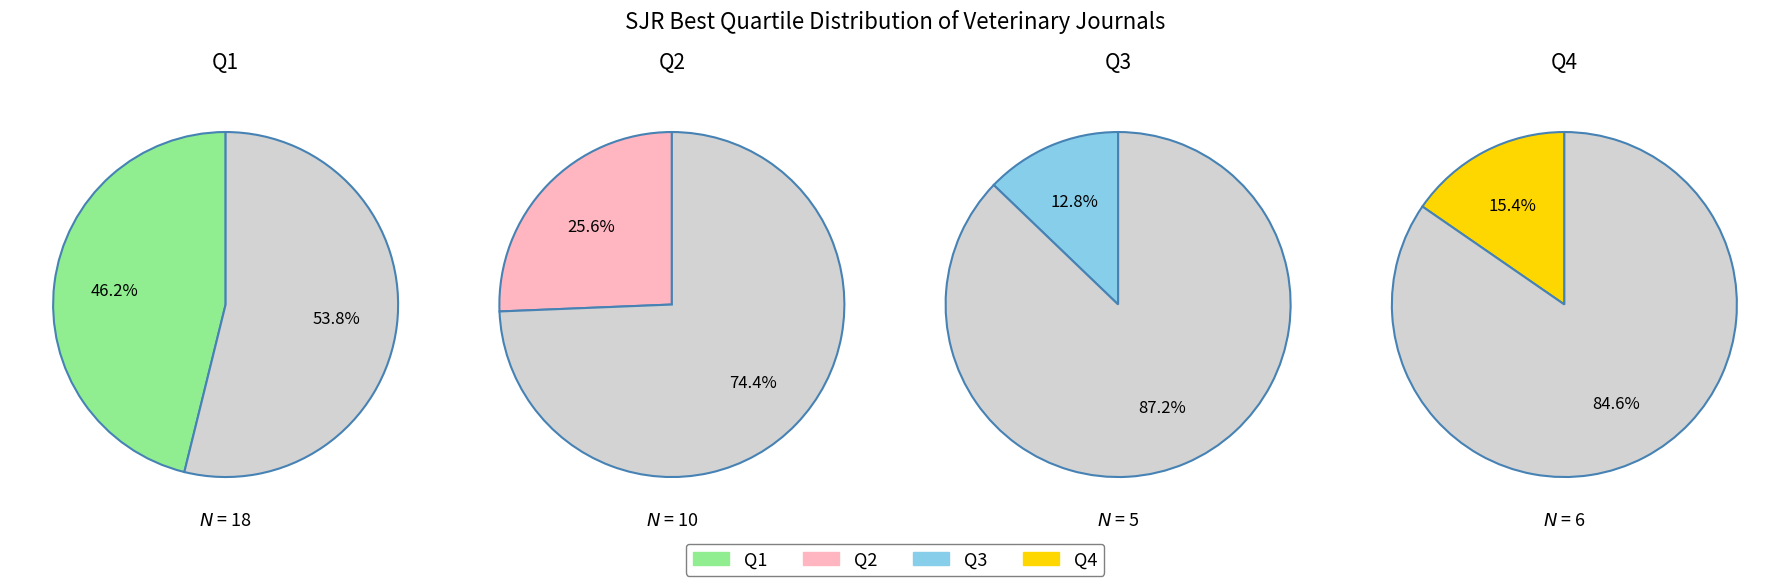

To the nearest percent, what is the difference between the Q2 and Q3 slice percentages?

13%